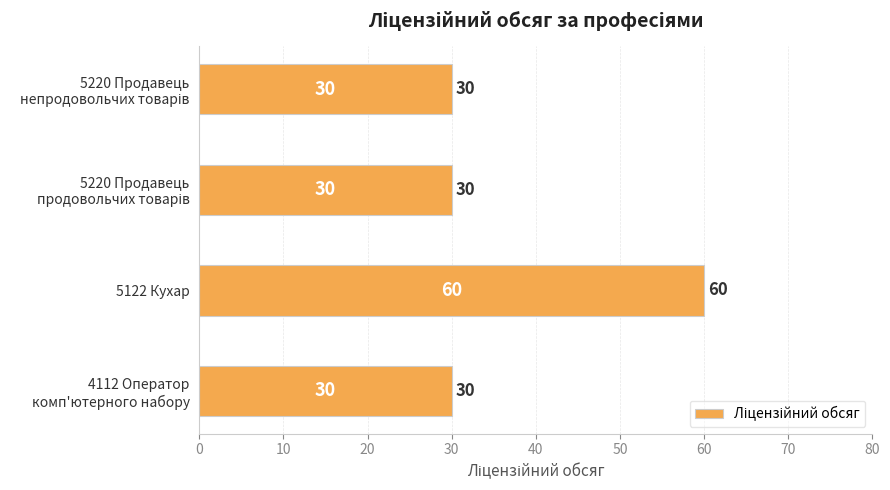

Reading bottom to top, extract all data points from this chart.

30	60	30	30